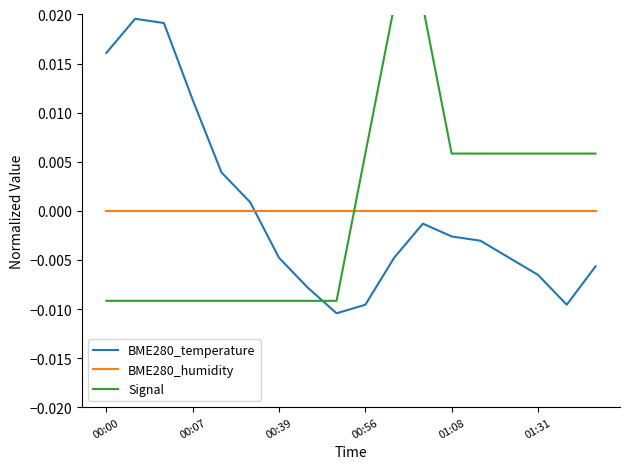

Does the chart display data point markers on the line(s)?

No